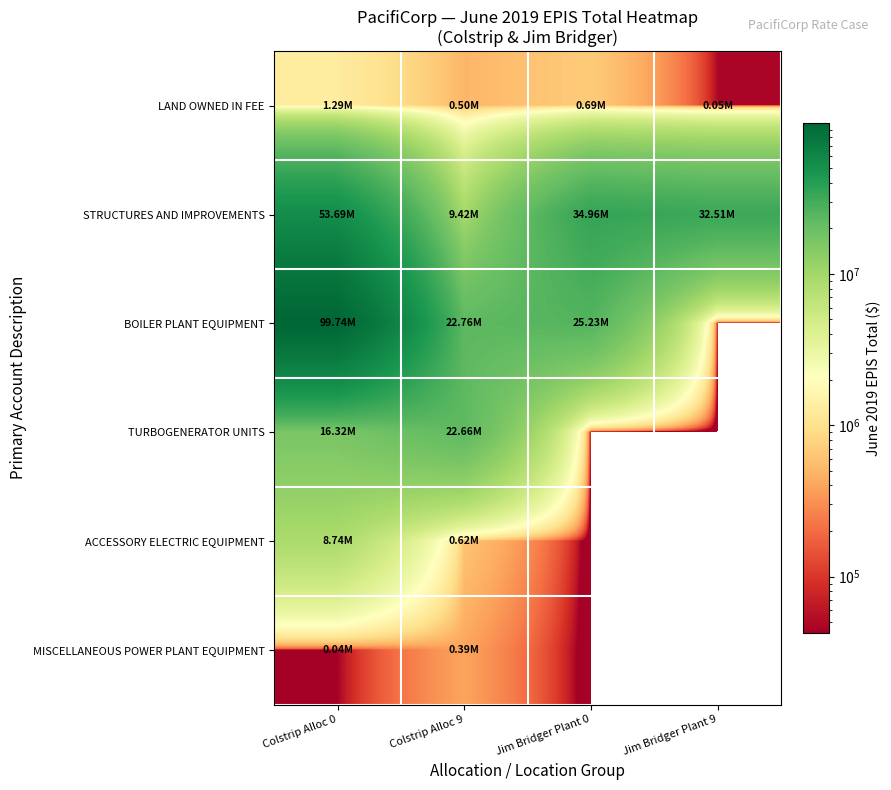

At which category is the sum across all series the highest?

Colstrip Alloc 0